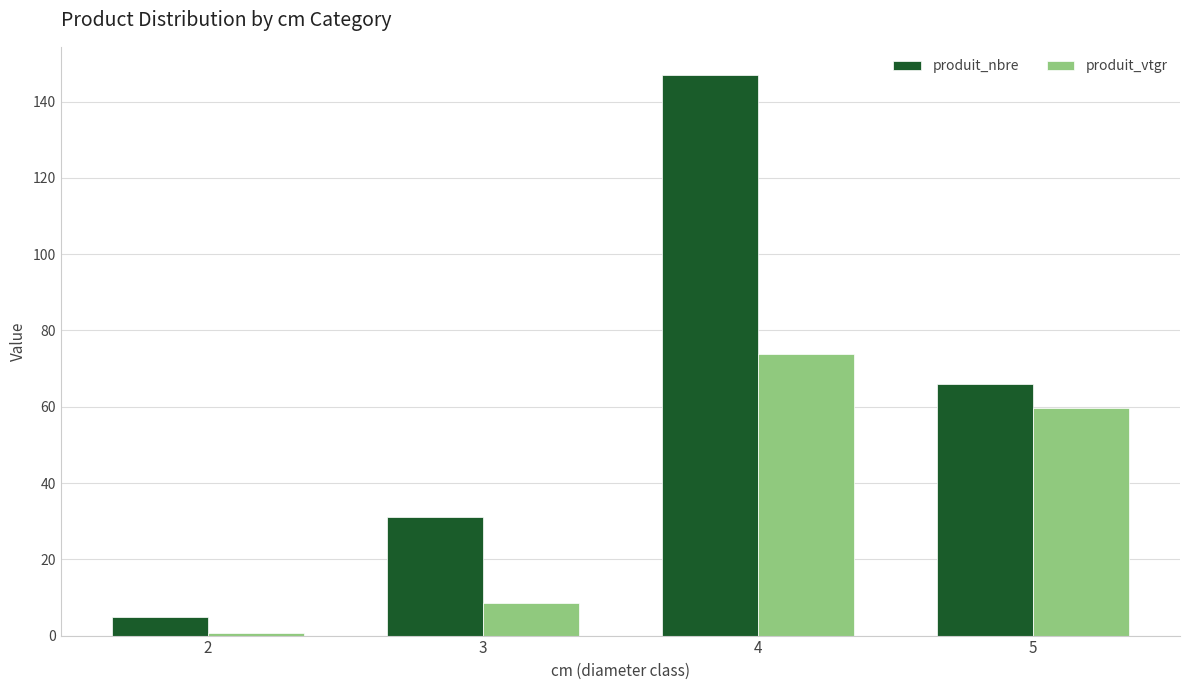

What is the difference between the maximum and second lowest values in the produit_nbre series?

116.0